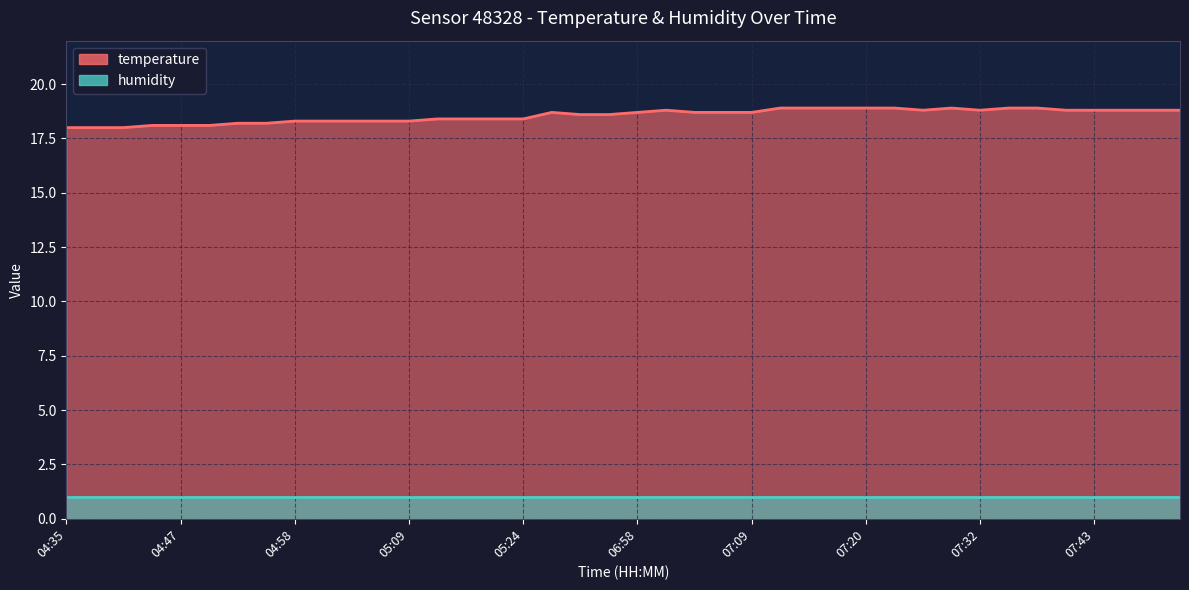

How many data points are above 18?

37